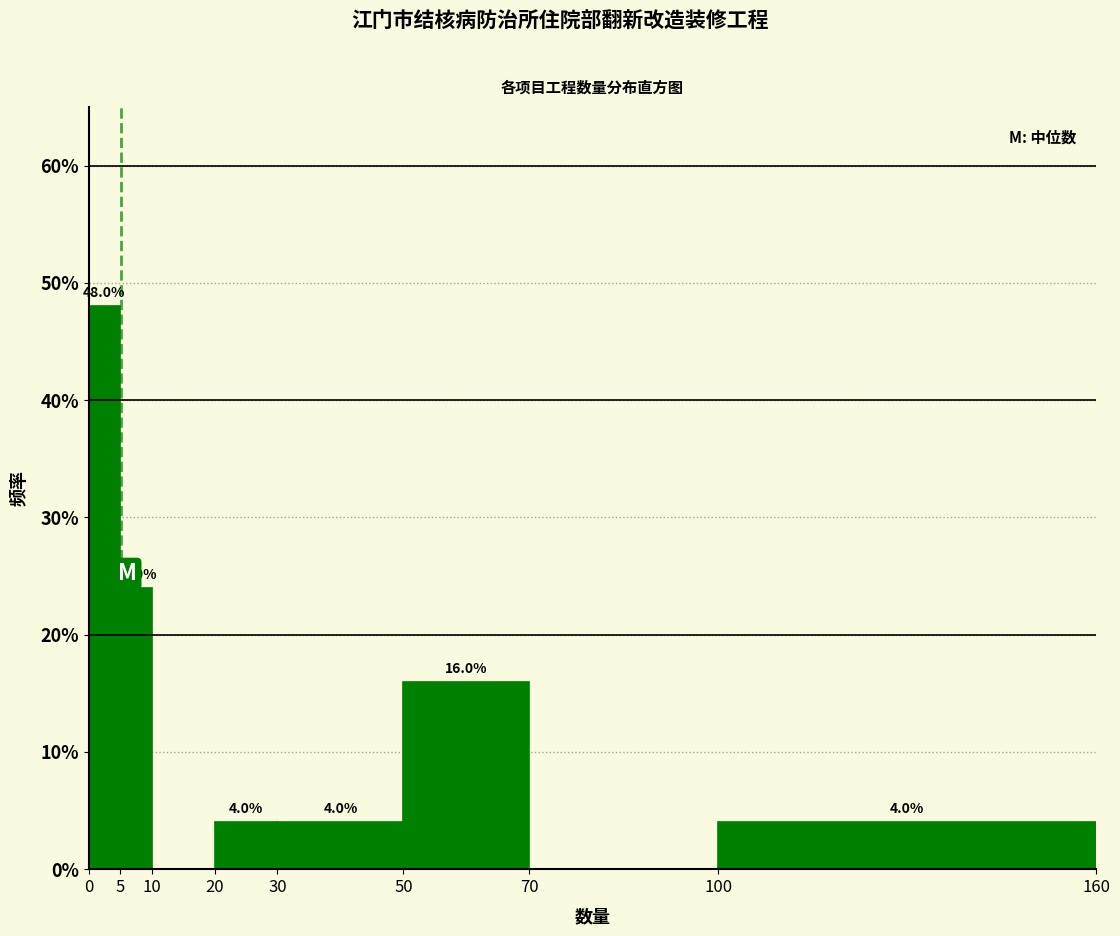

Over which range of the x-axis is the bar tallest?

0 to 5